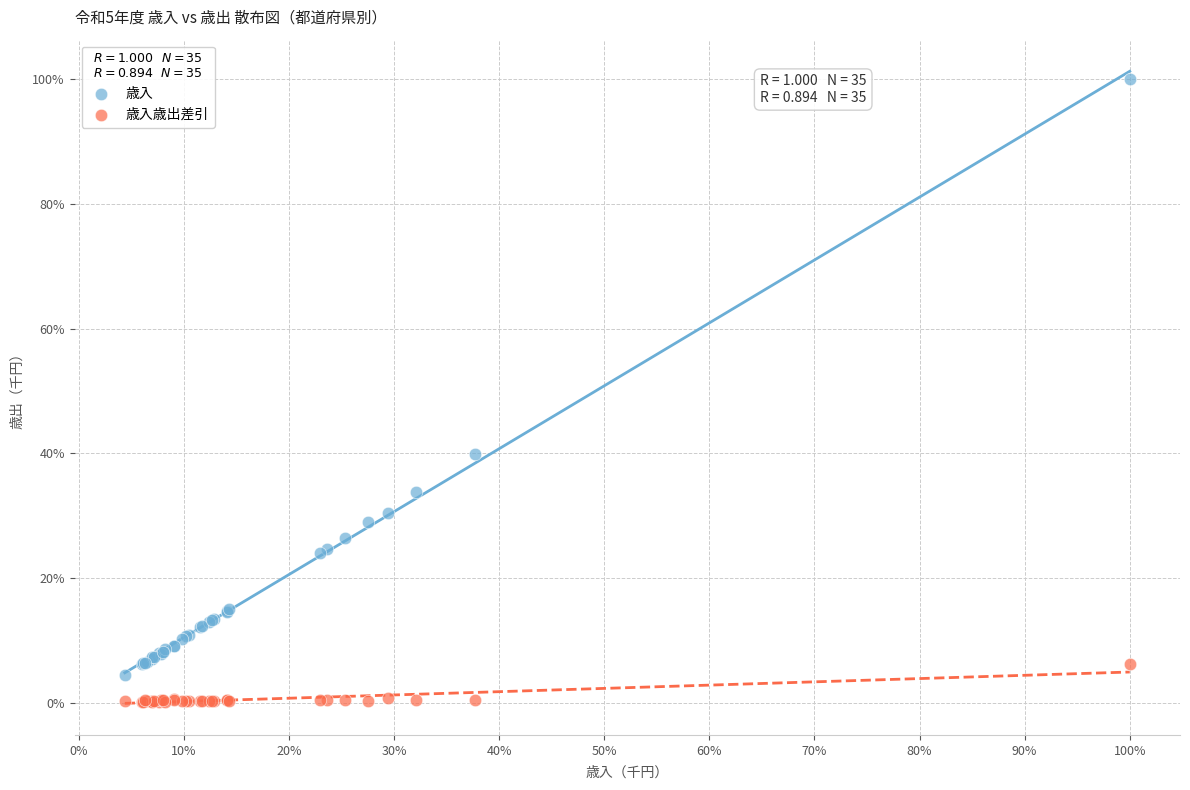

What are all the series names shown in the legend?

歳入, 歳入歳出差引